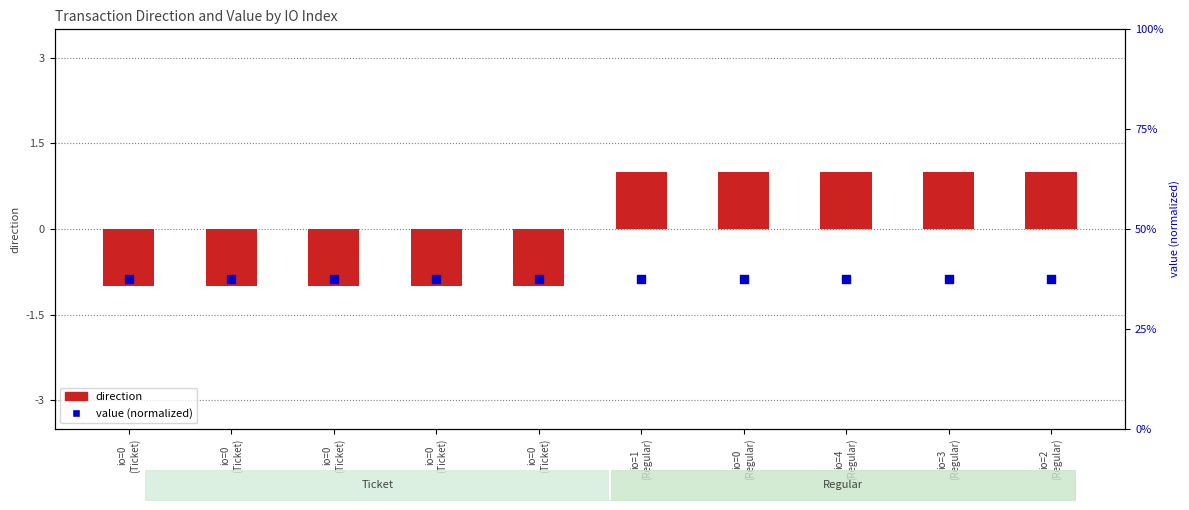

Is the value of value (normalized) at io=0
(Ticket) greater than the value of direction at io=0
(Regular)?

Yes